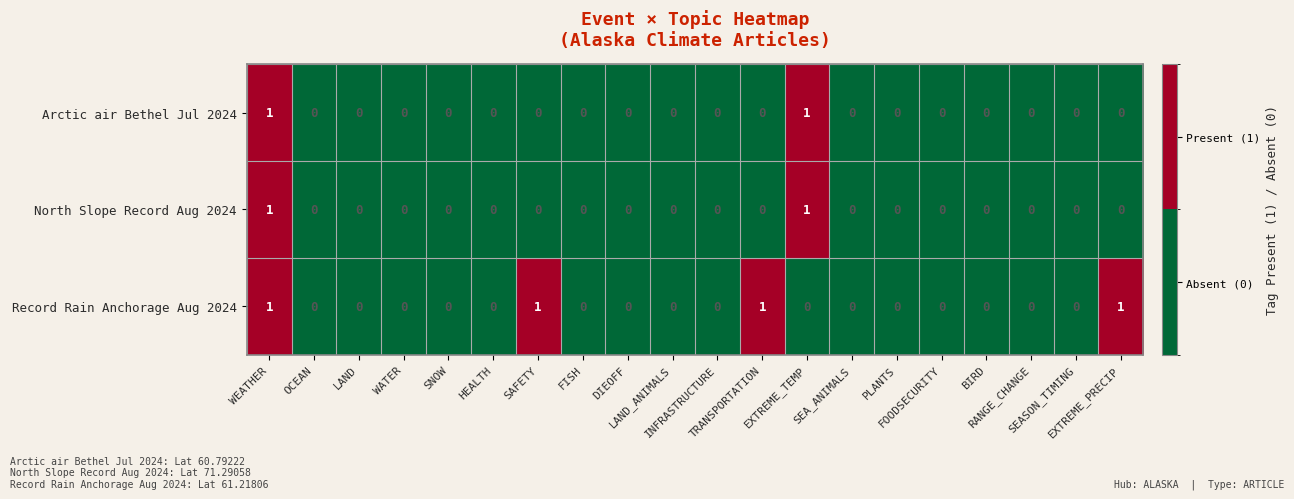

How many Arctic air Bethel Jul 2024 values are between 0 and 1?

20